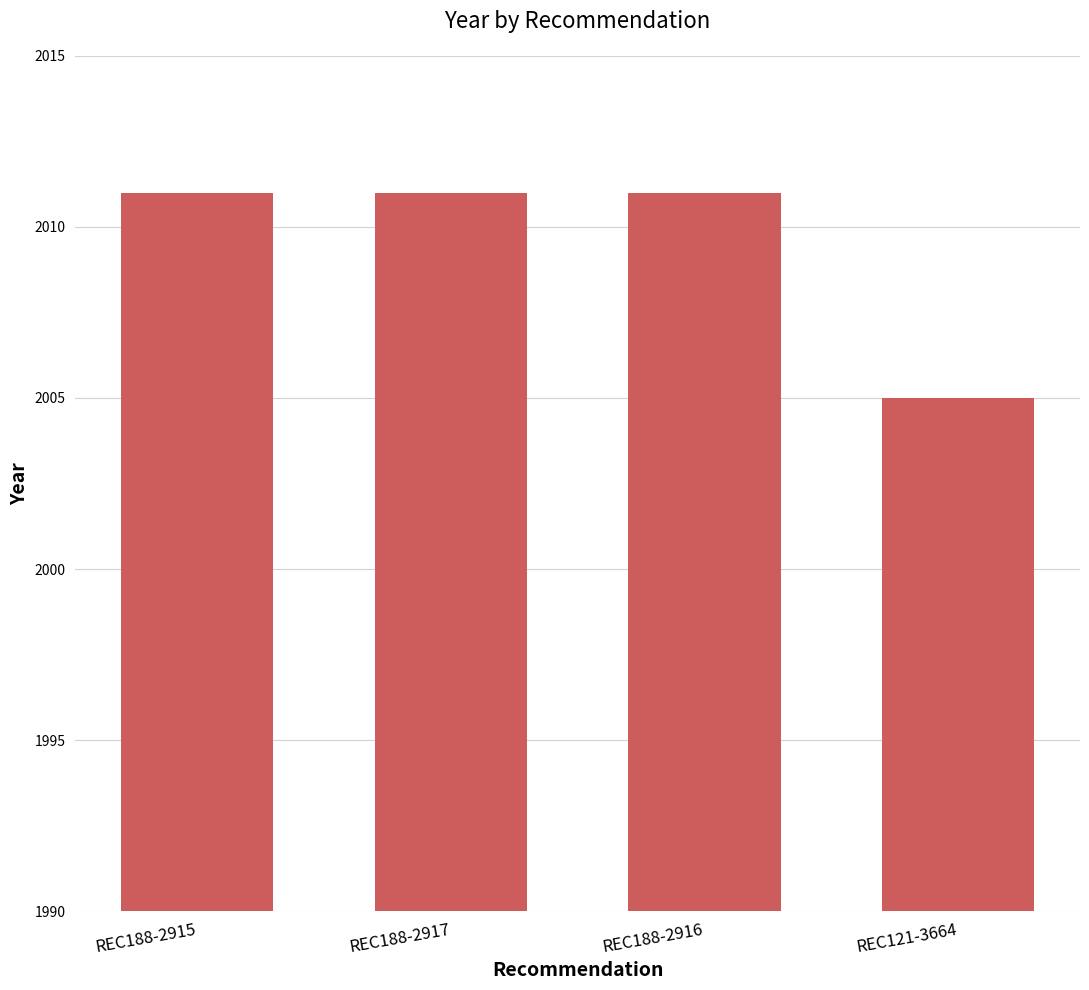

What is the ratio of the value at REC188-2916 to the value at REC121-3664?

1.0